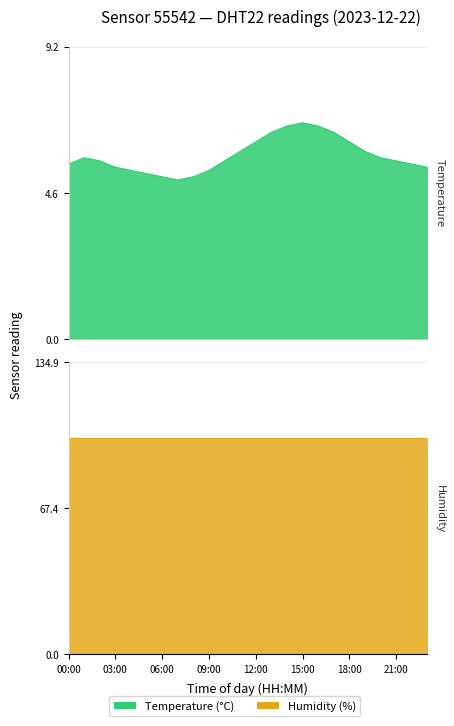

True or false: the data shows 7.9 at 23:00.

False